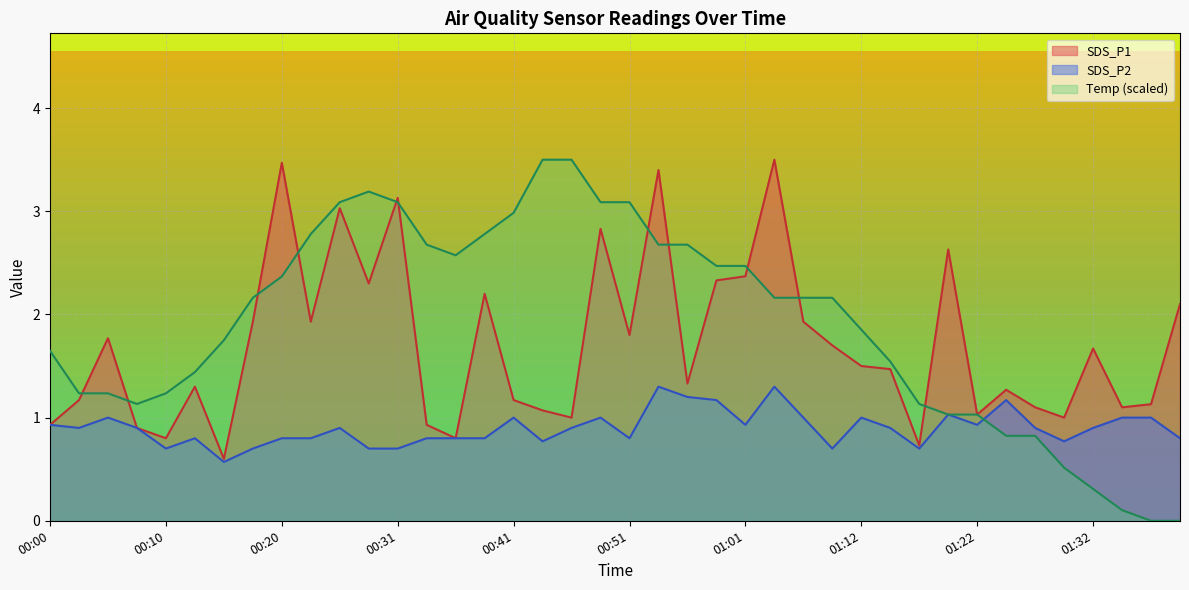

How many categories are shown in the chart?

40